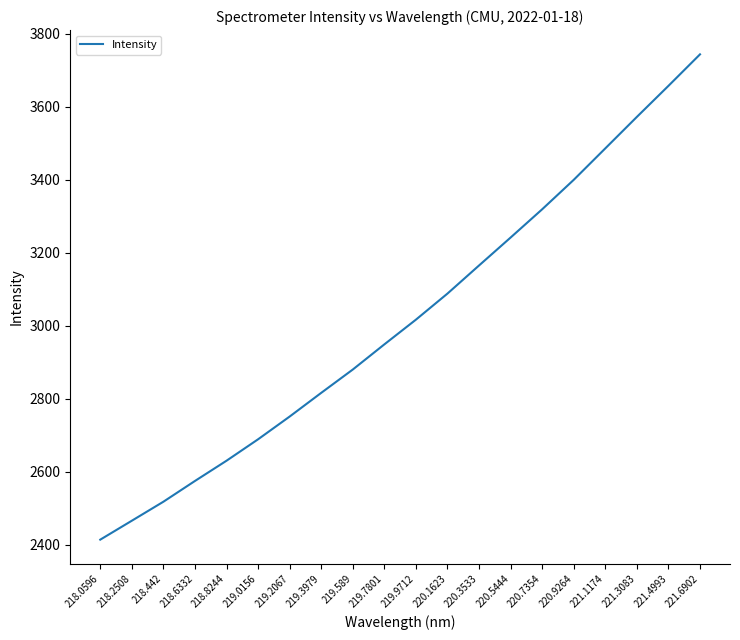

Which category has the highest value across all series?

221.6902